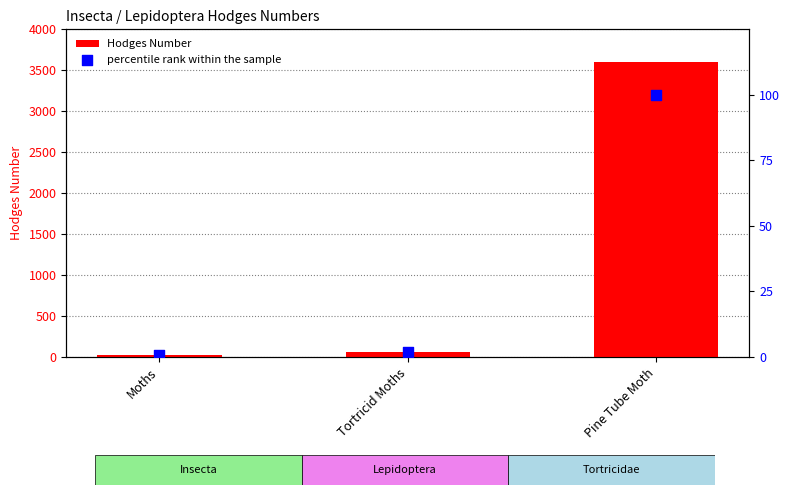

Is the value of percentile rank within the sample at Tortricid Moths greater than the value of Hodges Number at Pine Tube Moth?

No